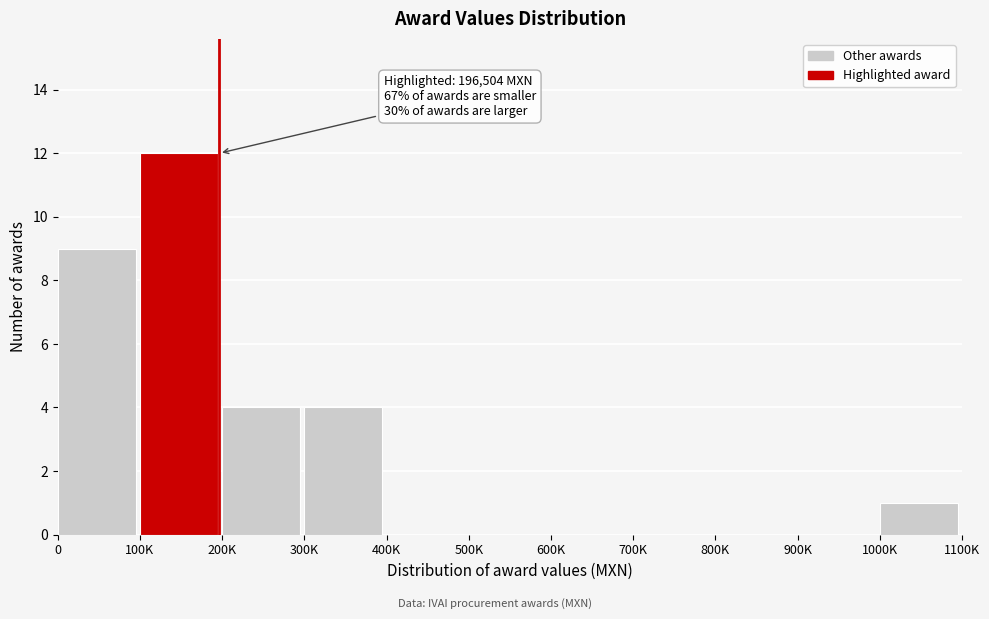

Reading right to left, what are all the values shown in this chart?

1000K=1	900K=0	800K=0	700K=0	600K=0	500K=0	400K=0	300K=4	200K=4	100K=12	0=9